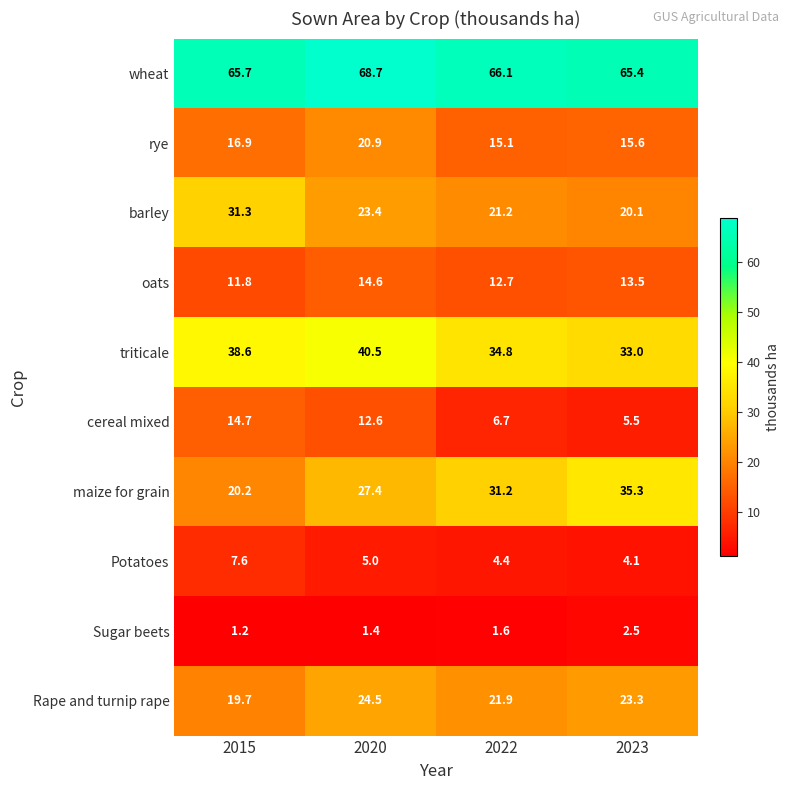

Where is Rape and turnip rape nearest to the value 22?

2022